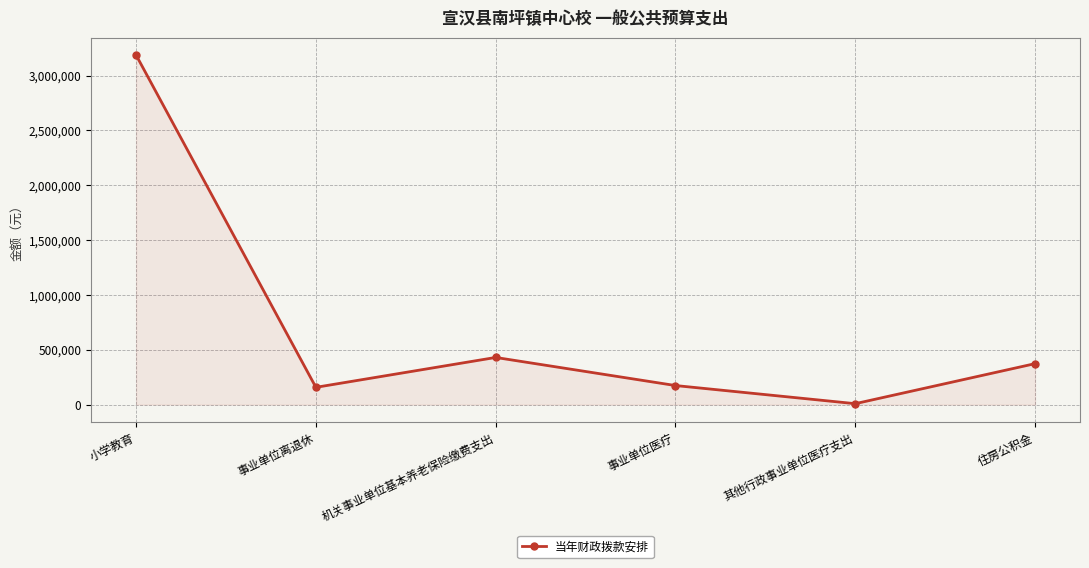

The value at 住房公积金 is 225827. True or false?

False